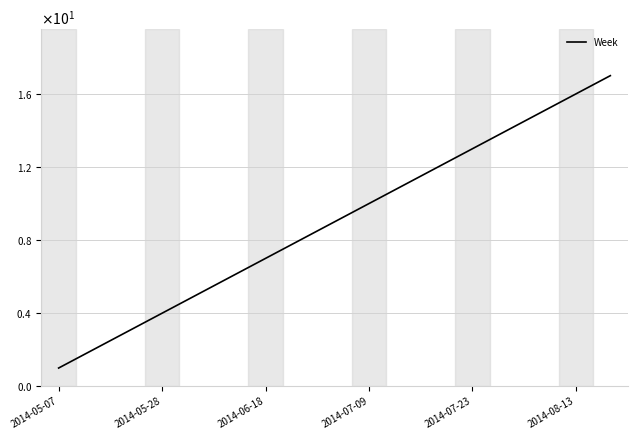

Is this an area chart (filled region under the line)?

No